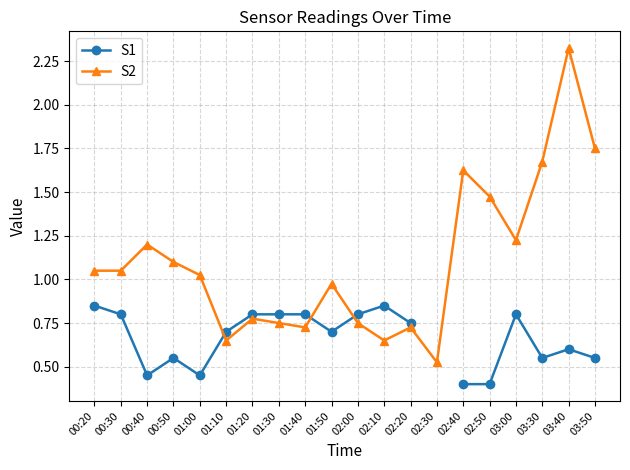

Between 01:10 and 02:00, which series saw the biggest shift?

S1